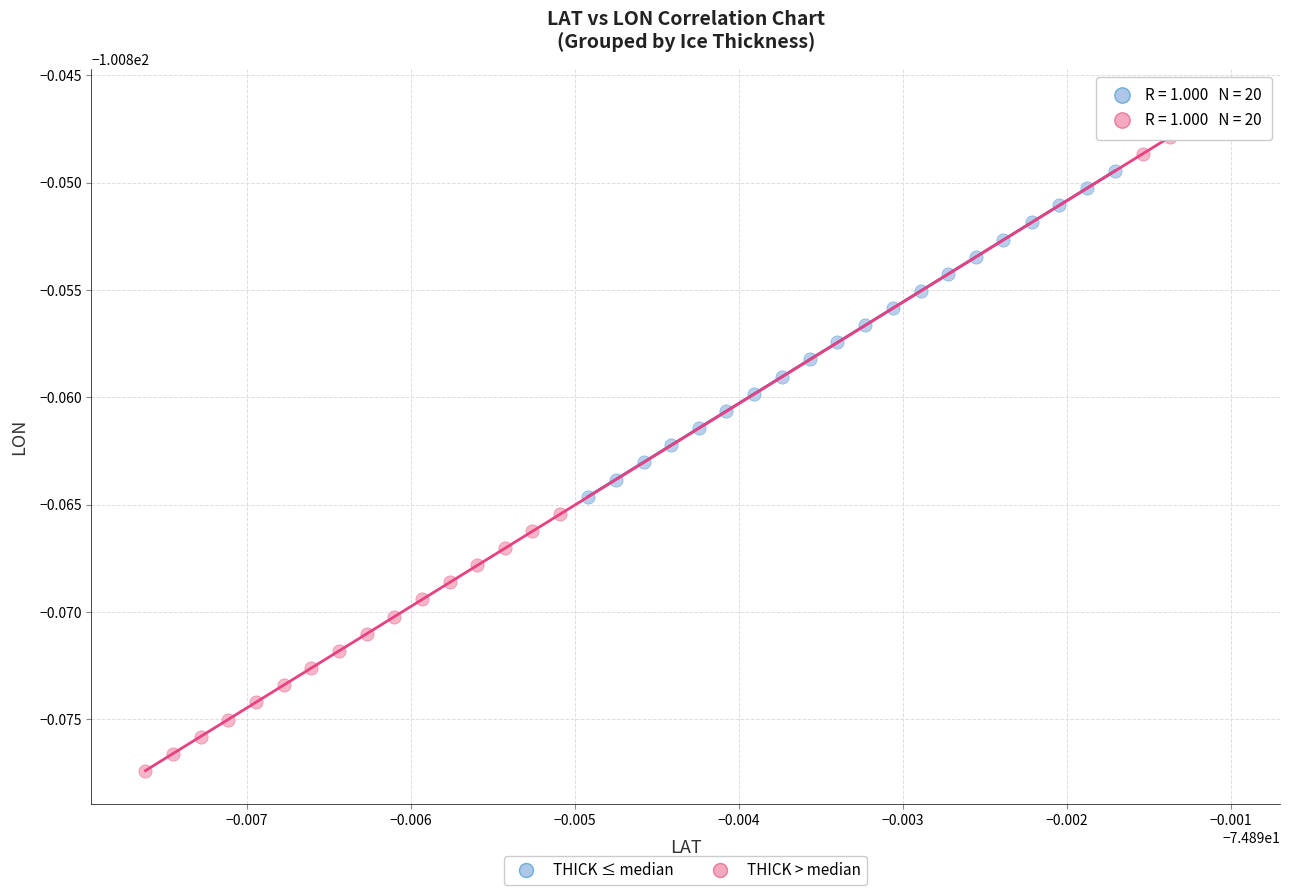

What are all the series names shown in the legend?

THICK ≤ median, THICK > median